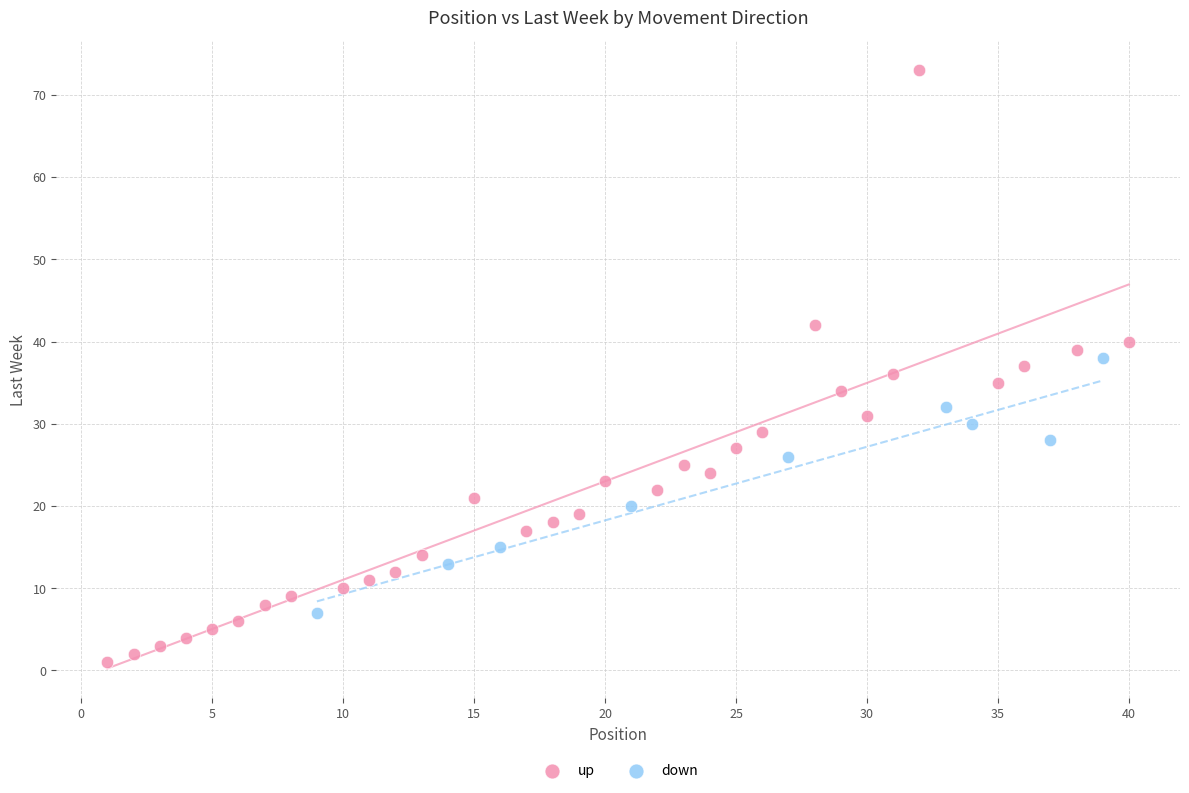

Which series has the widest spread of Y values?

up